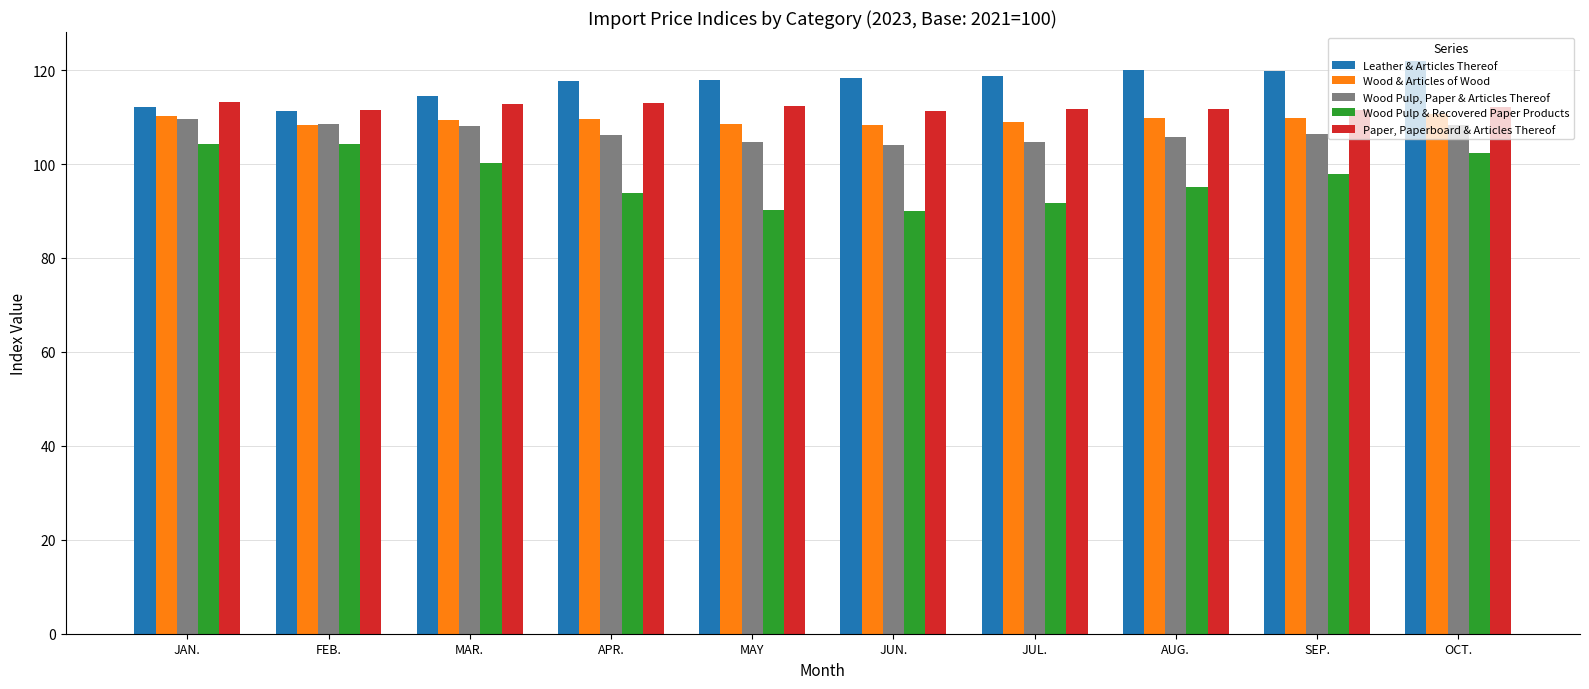

Which series changed the most between JAN. and JUL.?

Wood Pulp & Recovered Paper Products